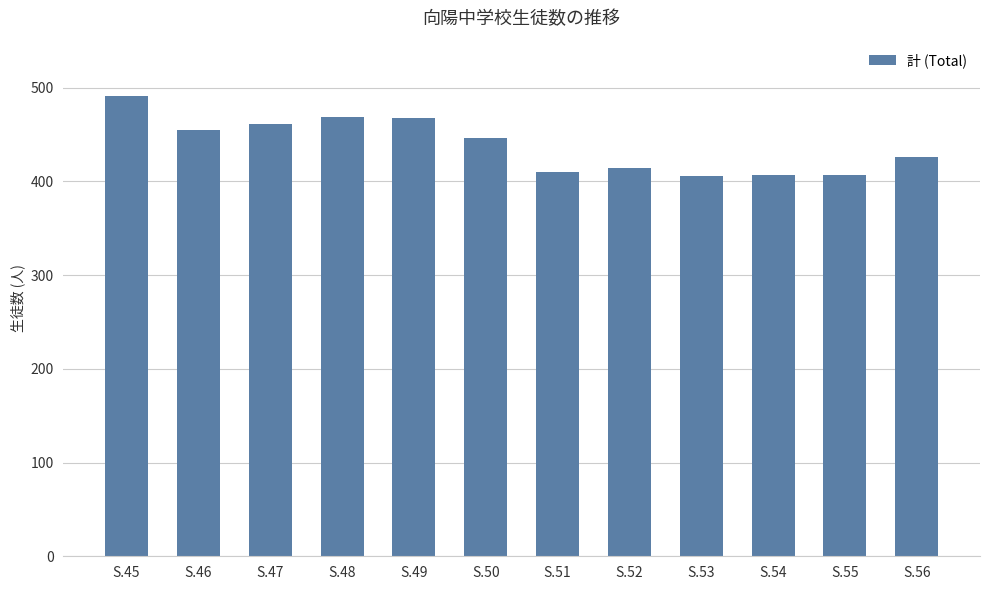

What is the change in value from S.49 to S.50?

-22